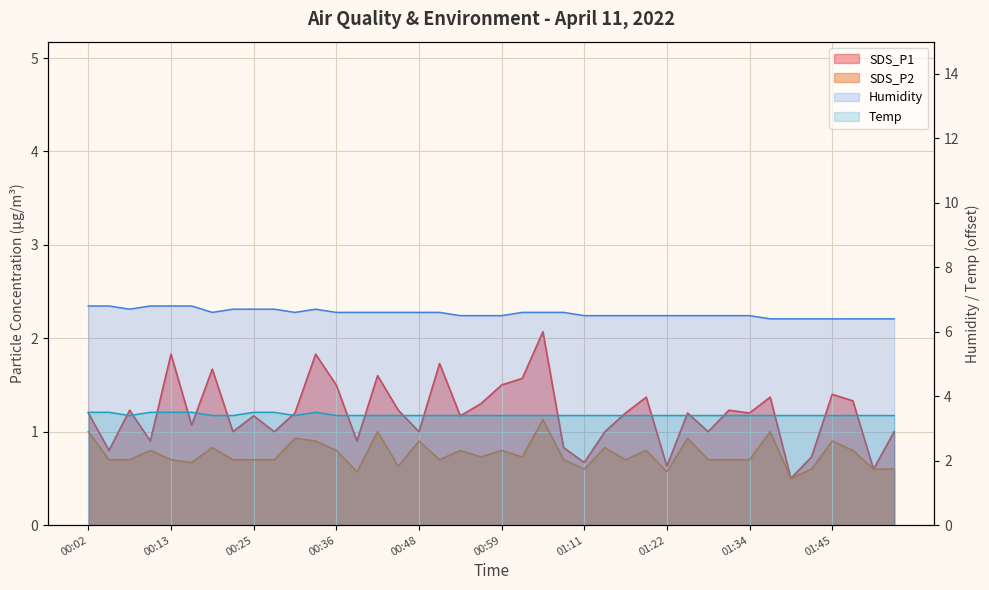

Where does the SDS_P1 series first go above 1?

00:02